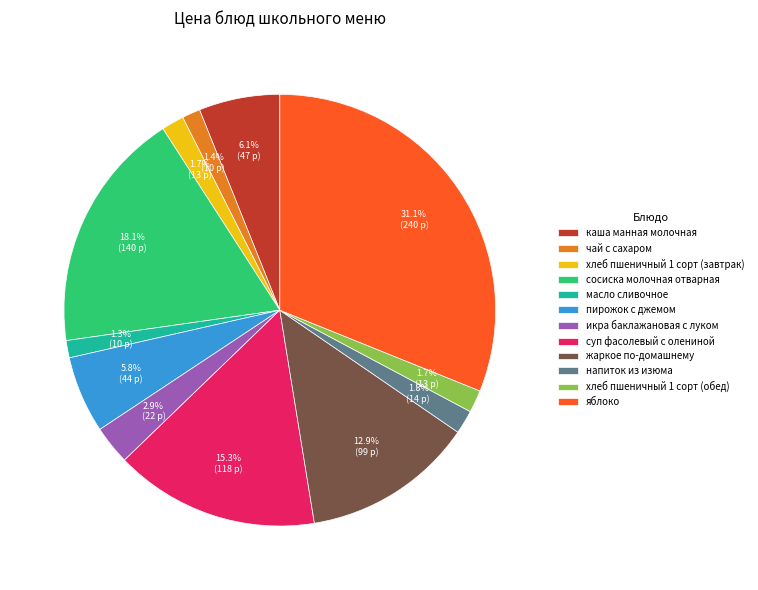

What is the largest slice in the pie chart?

яблоко